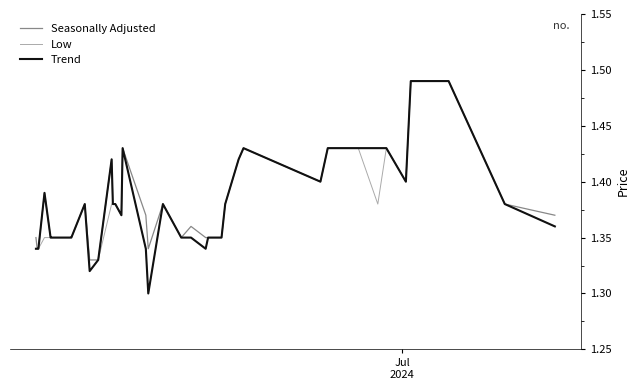

Which series has the largest total across all categories?

Seasonally Adjusted